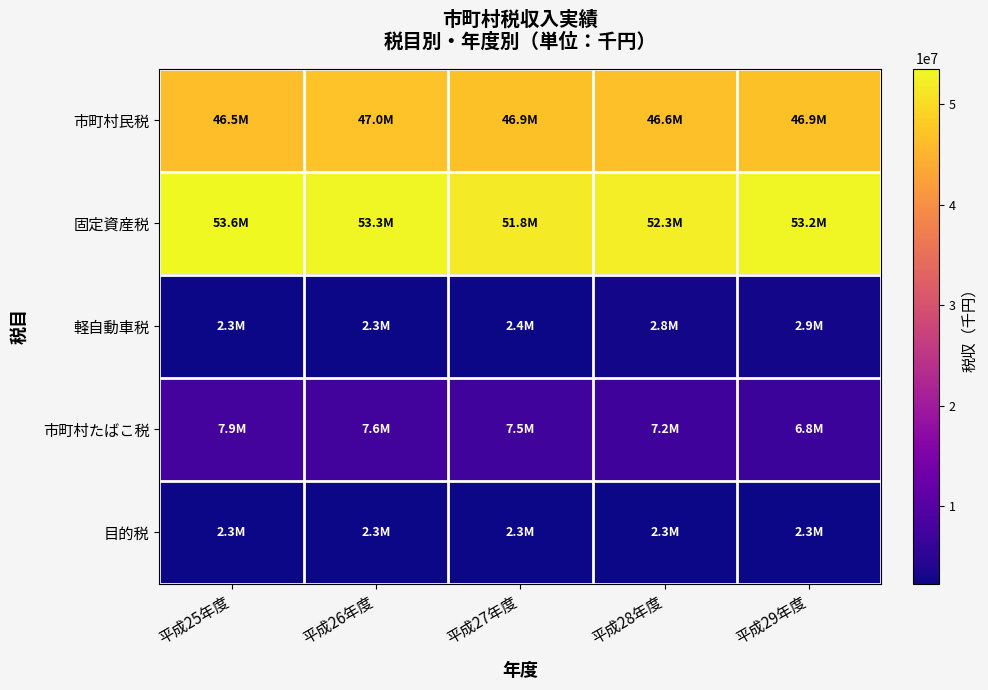

What is the spread (max minus min) of values at 平成26年度?

51020968